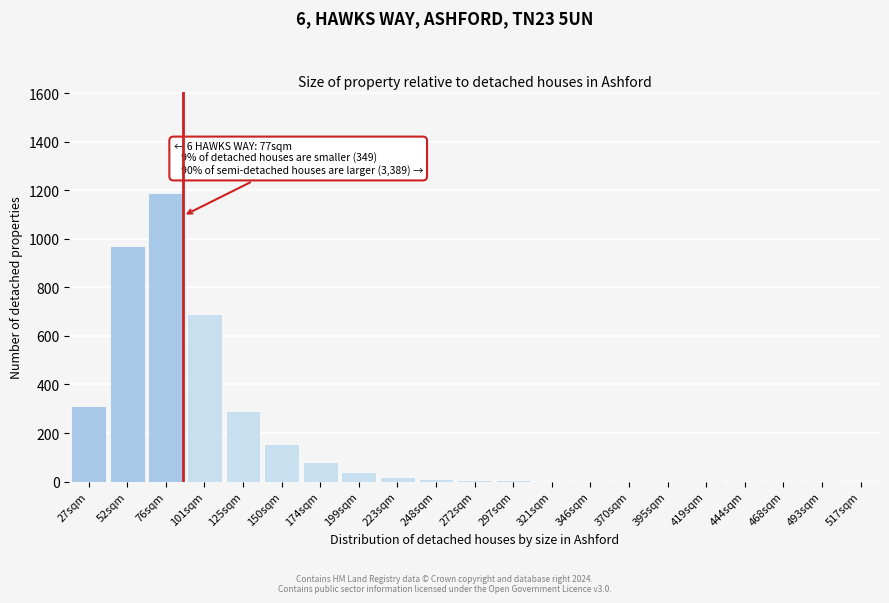

What is the sum of all values?

3785